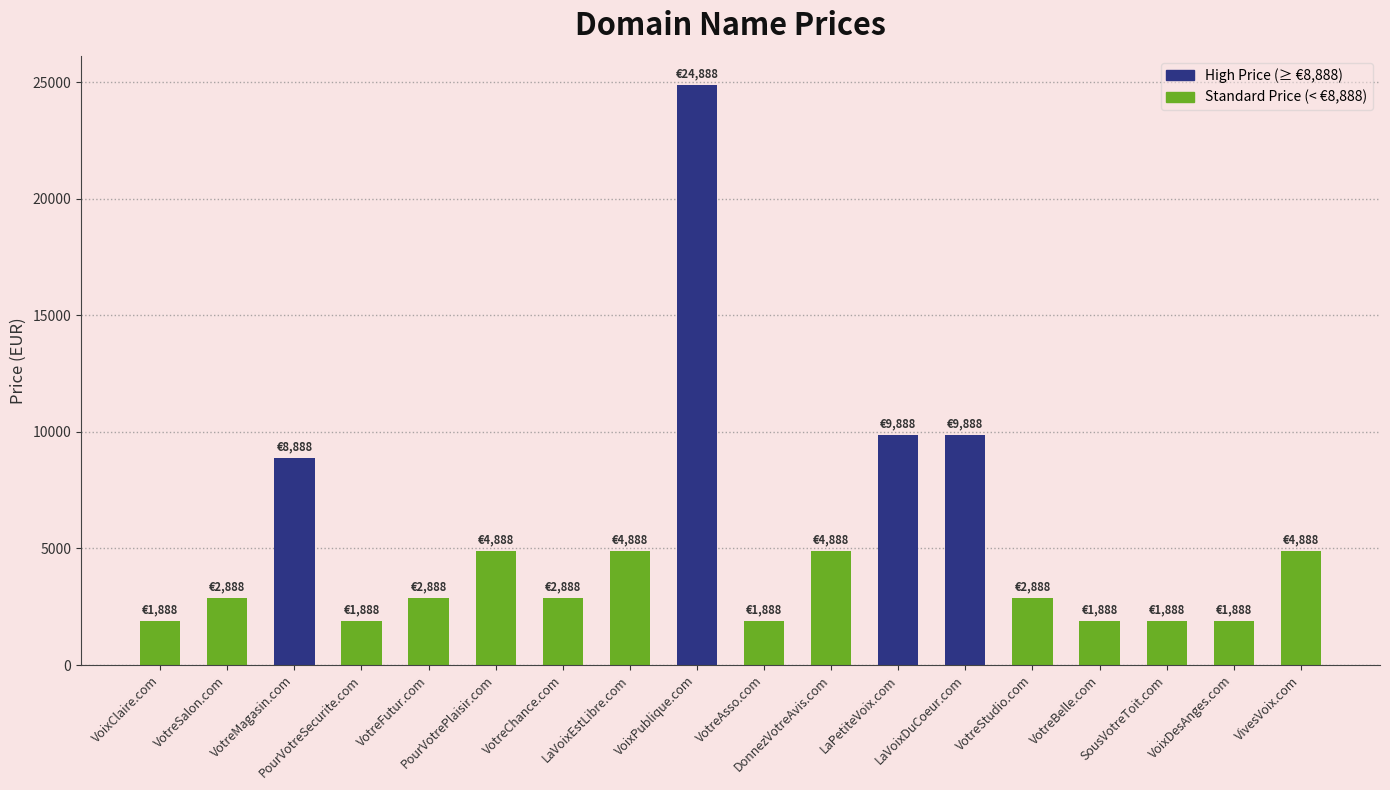

What is the value of the 1st bar from the left?

1888